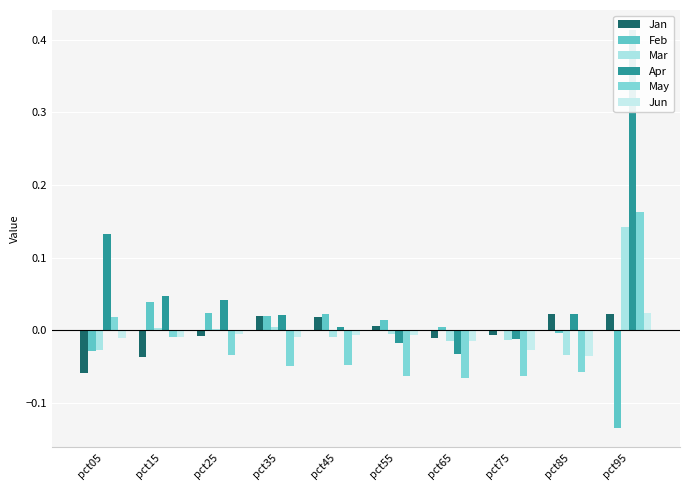

How many values in Apr are above zero?

7